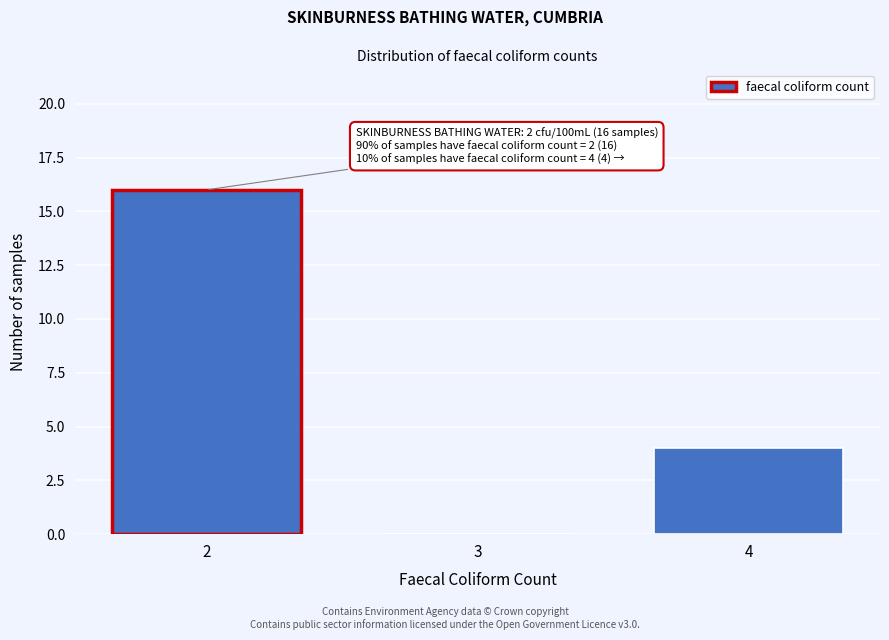

Over which range of the x-axis is the bar tallest?

1.5 to 2.5